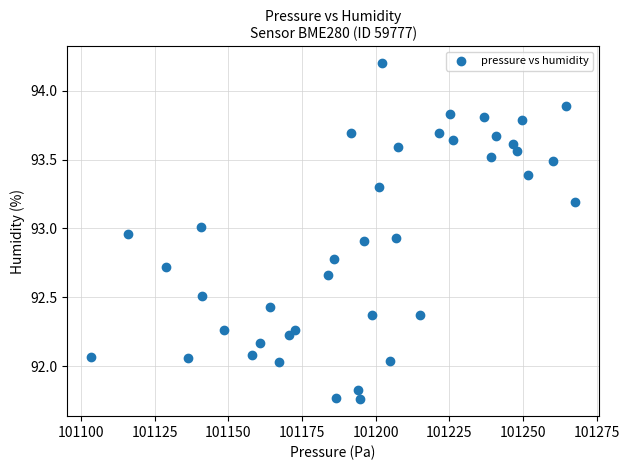

What is the range of X values (max minus min)?

164.1